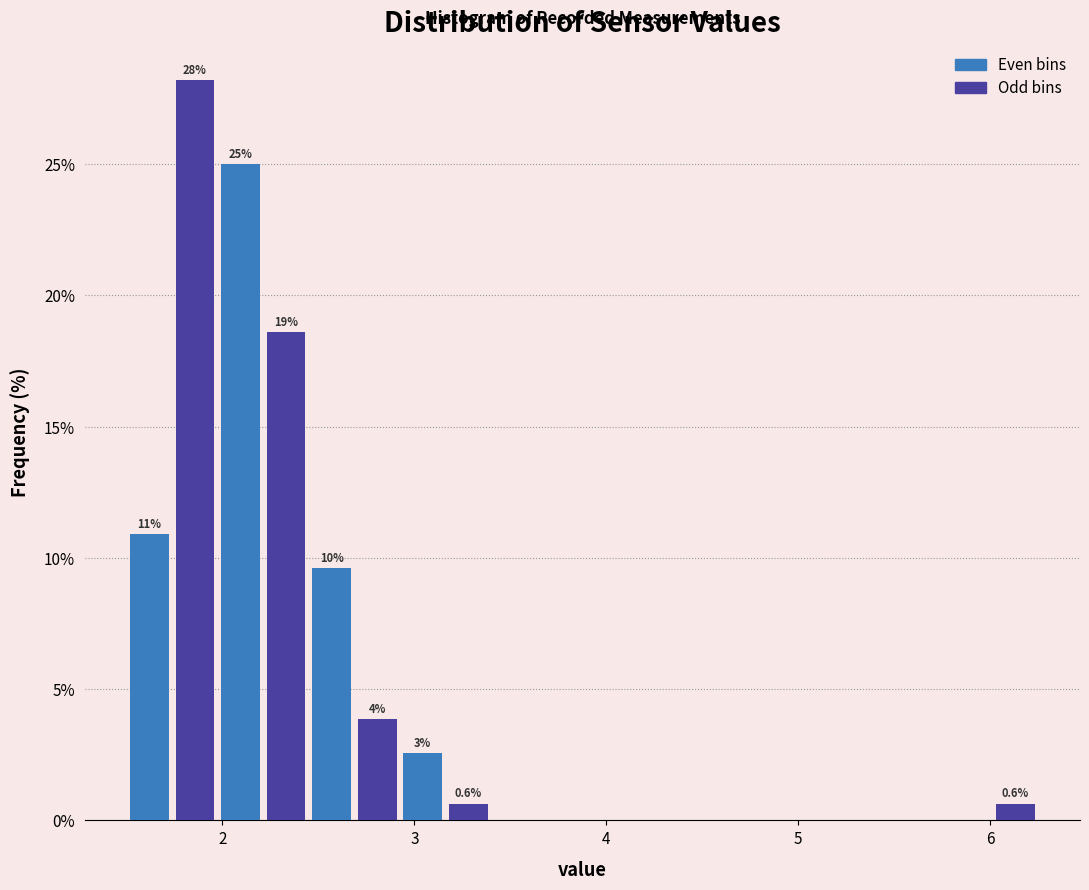

Around what value on the x-axis is the tallest bar? Give the approximate position of its centre, as read against the axis.

1.9